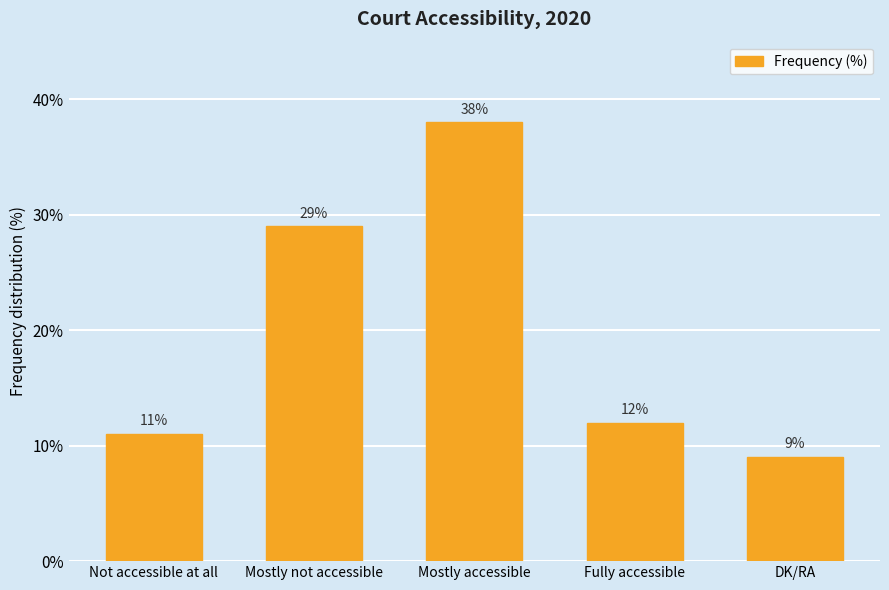

Where is the data nearest to the value 23?

Mostly not accessible